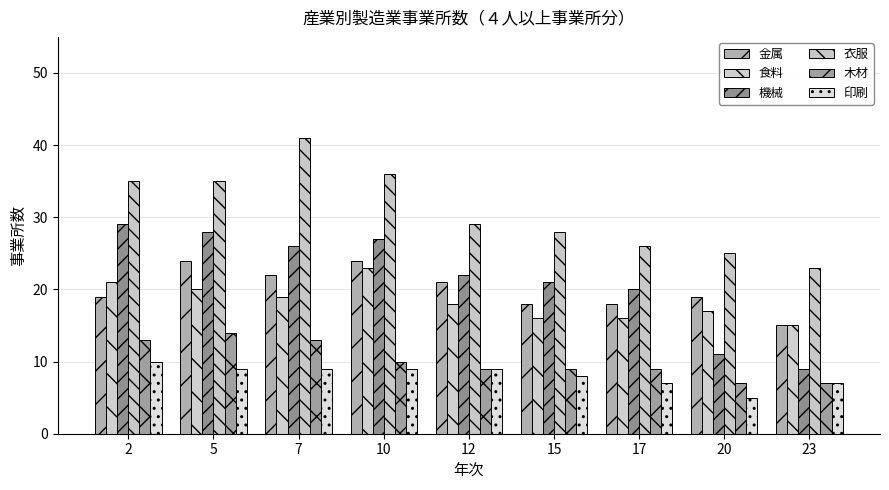

What is the total value across all series at 17?

96